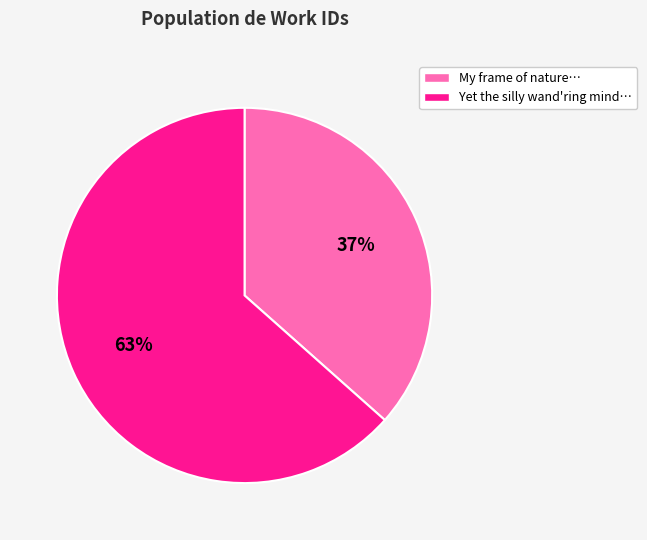

To the nearest percent, what is the average slice percentage?

50%